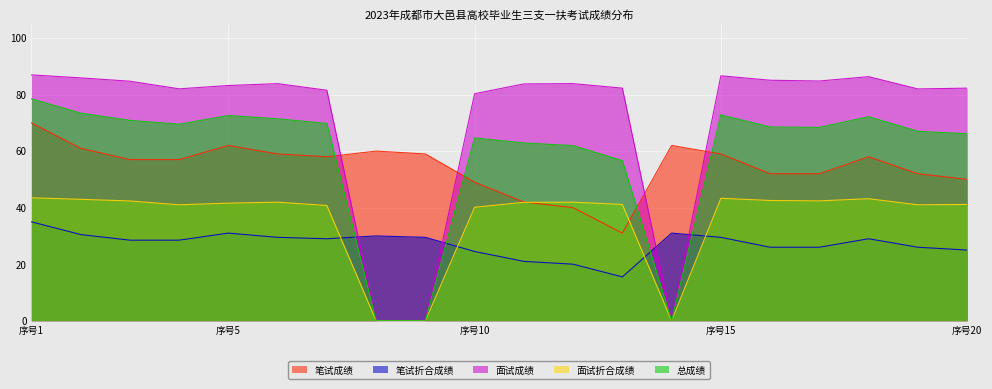

Rank the categories by 笔试折合成绩 value from highest to lowest.

1, 5, 14, 2, 8, 6, 9, 15, 7, 18, 3, 4, 16, 17, 19, 20, 10, 11, 12, 13